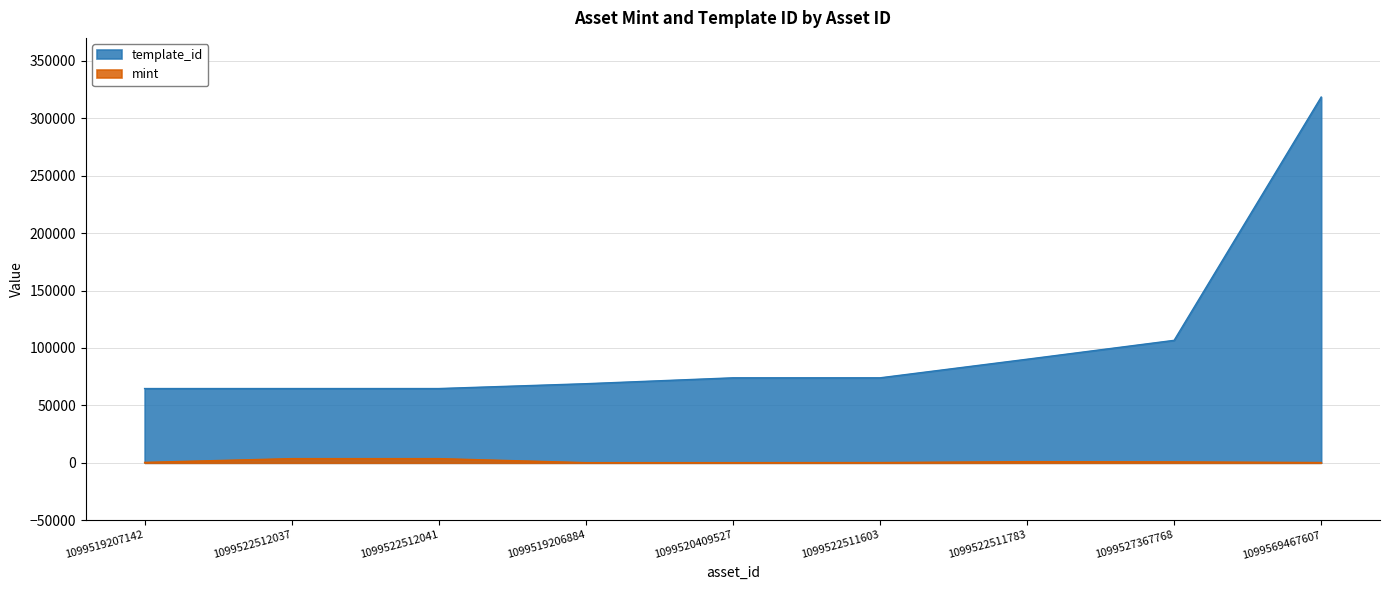

True or false: template_id has a value of 64660 at 1099522512041.

True